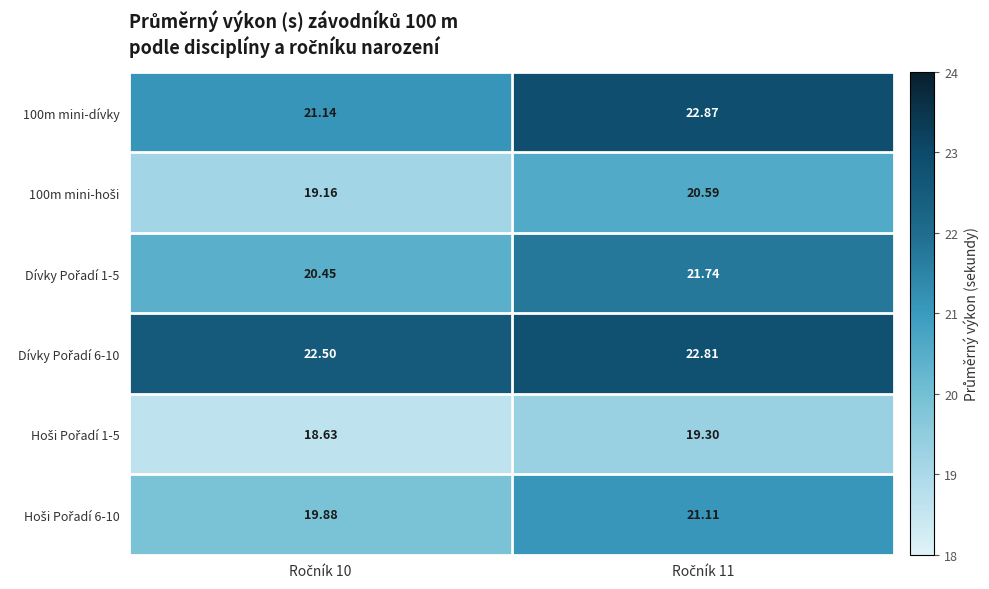

Rank the series by their maximum value, from highest to lowest.

100m mini-dívky, Dívky Pořadí 6-10, Dívky Pořadí 1-5, Hoši Pořadí 6-10, 100m mini-hoši, Hoši Pořadí 1-5